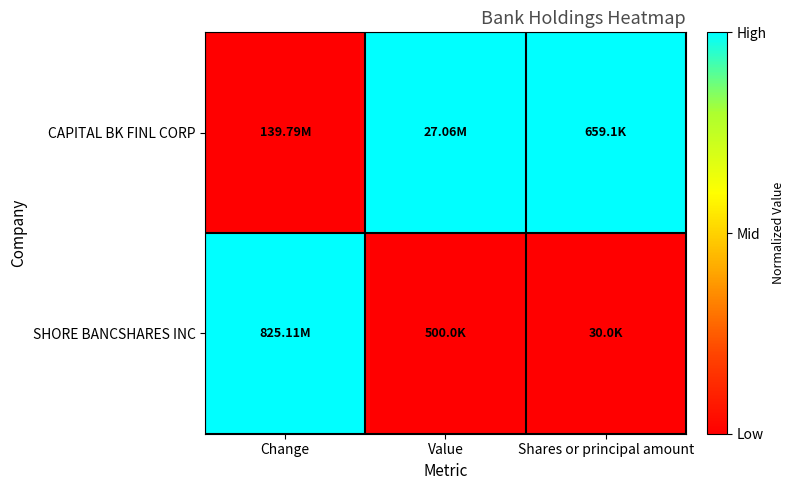

Reading left to right, extract all data points from this chart.

CAPITAL BK FINL CORP: Change=0	Value=1	Shares or principal amount=1
SHORE BANCSHARES INC: Change=1	Value=0	Shares or principal amount=0